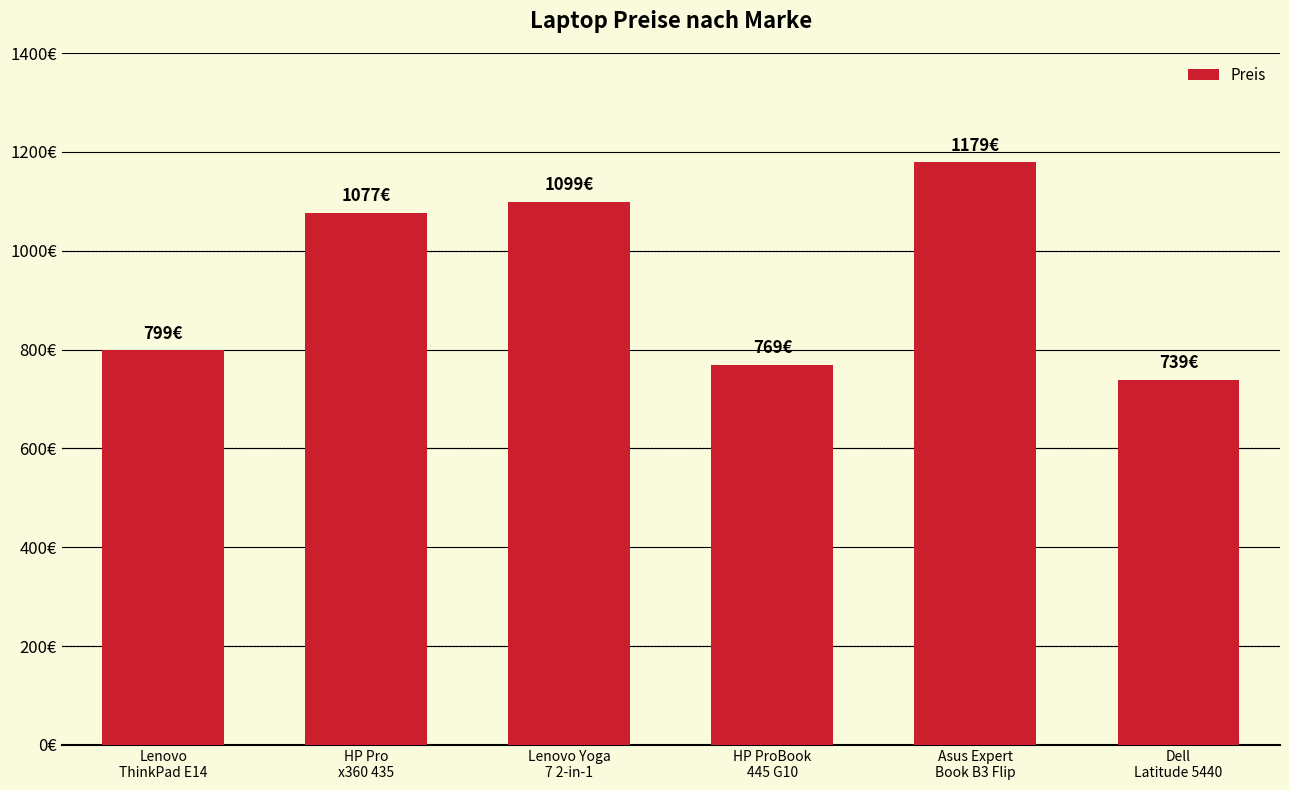

Reading left to right, what are all the values shown in this chart?

Lenovo
ThinkPad E14=799	HP Pro
x360 435=1077	Lenovo Yoga
7 2-in-1=1099	HP ProBook
445 G10=769	Asus Expert
Book B3 Flip=1179	Dell
Latitude 5440=739